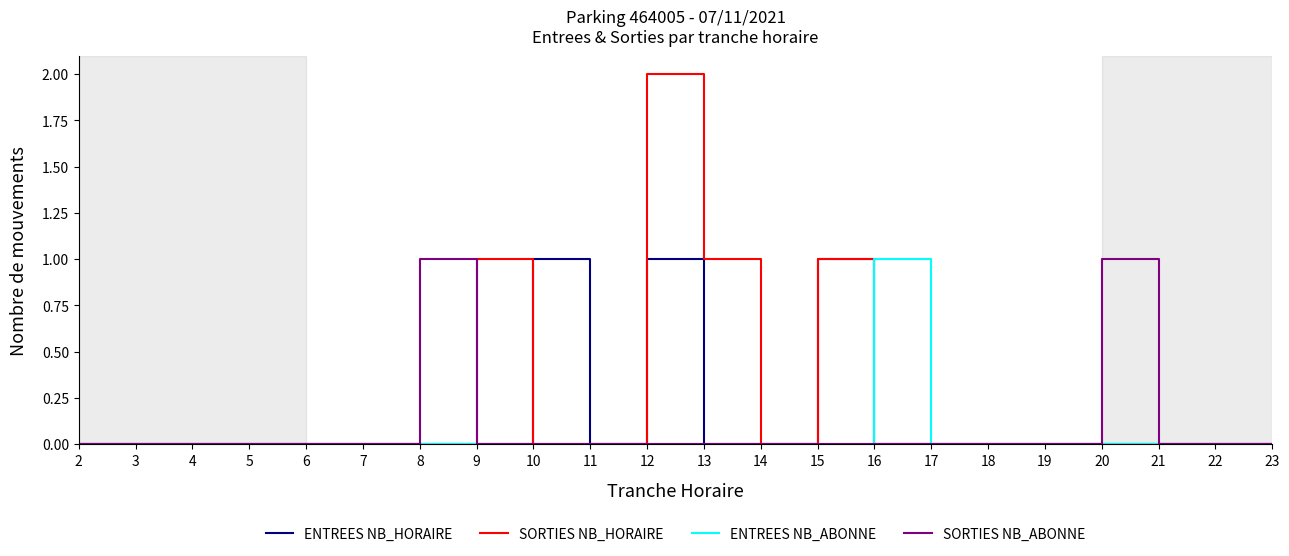

Count the ENTREES NB_ABONNE values in the range 0 to 1.

22